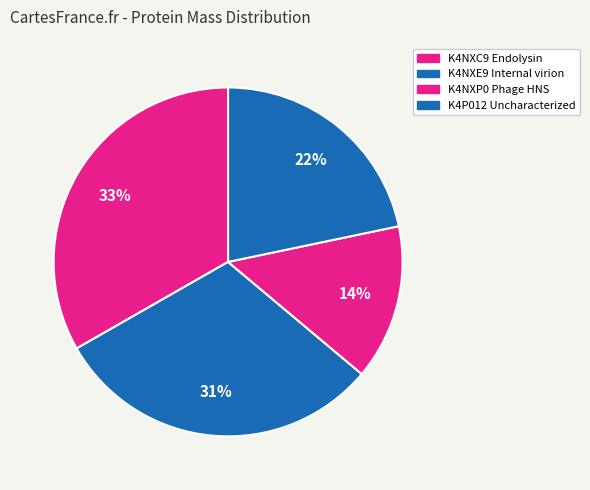

Count the number of slices in the pie.

4